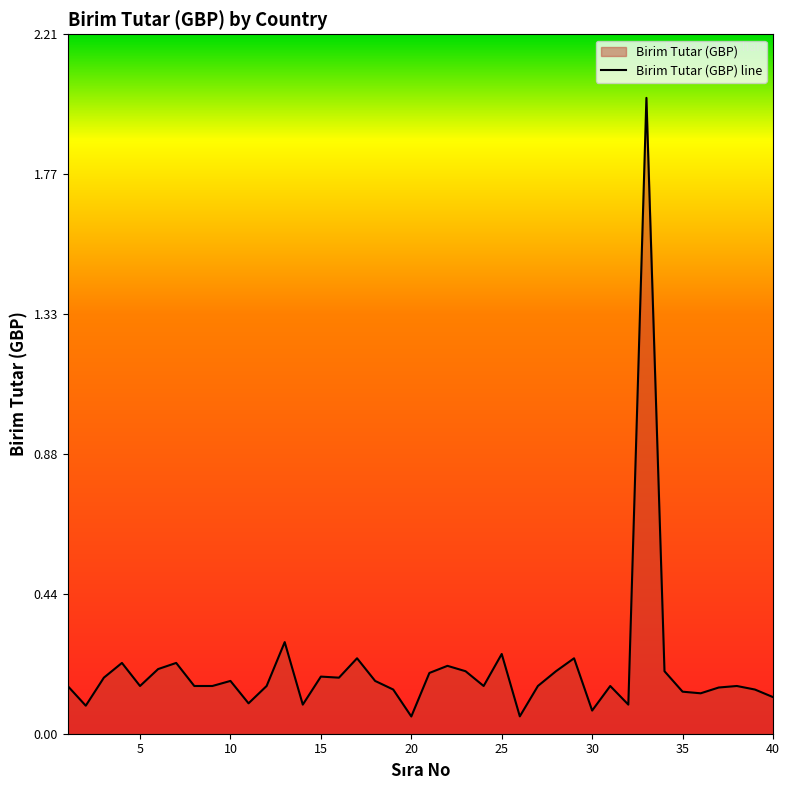

How many points are higher than both their immediate neighbors (excluding endpoints)?

12